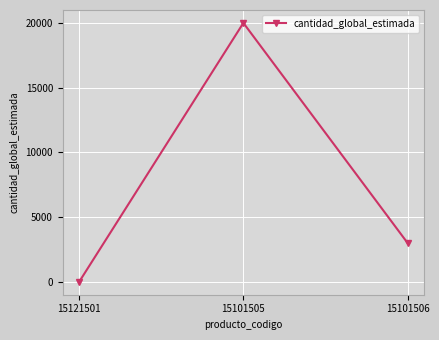

What is the difference between the maximum and minimum values?

19999